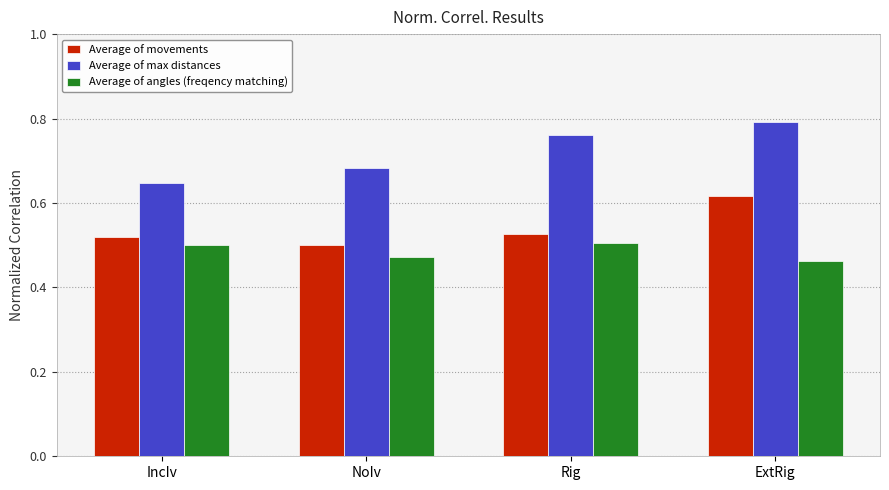

How many Average of movements values are between 0 and 1?

4